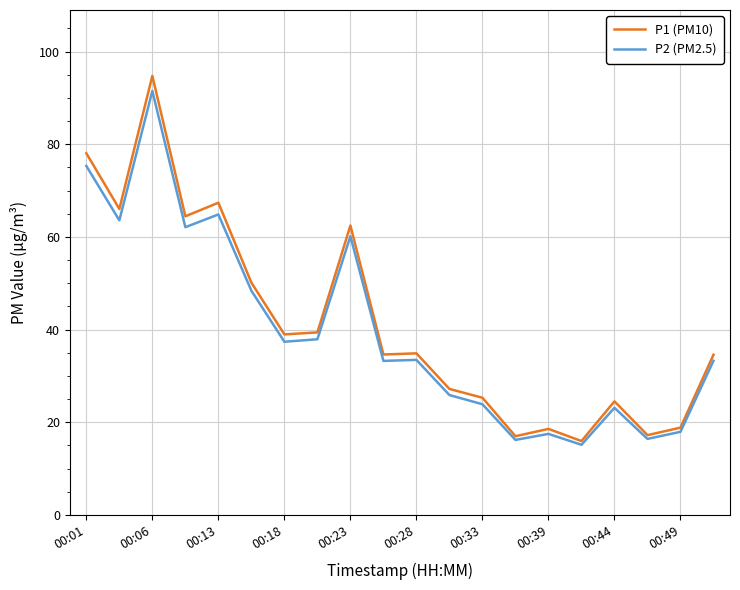

Which series has the largest range (max minus min)?

P1 (PM10)